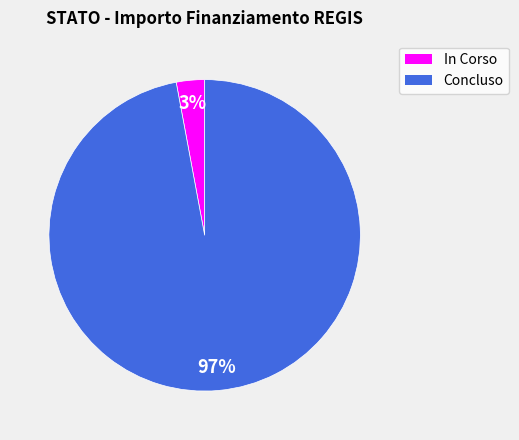

Between In Corso and Concluso, which is larger?

Concluso